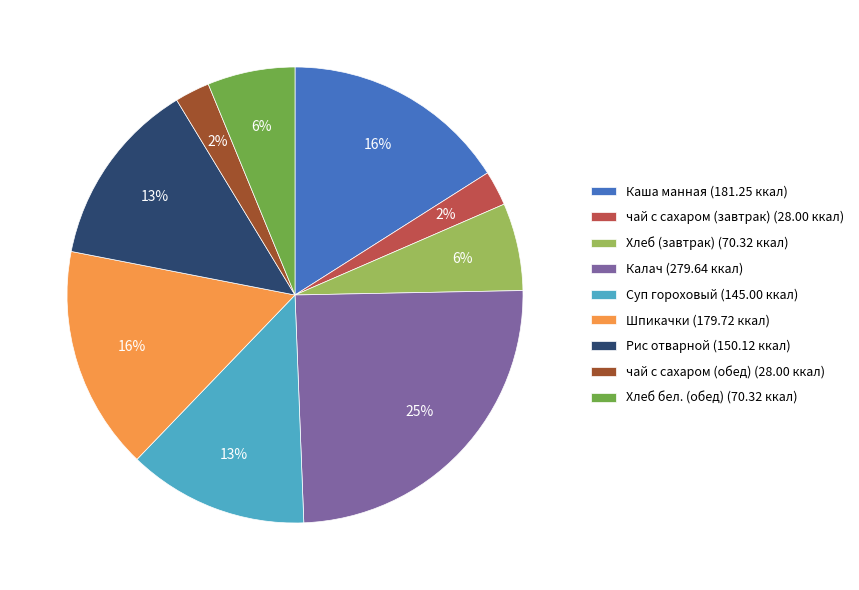

Is the sum of чай с сахаром (завтрак) (28.00 ккал) and Хлеб бел. (обед) (70.32 ккал) greater than half?

No